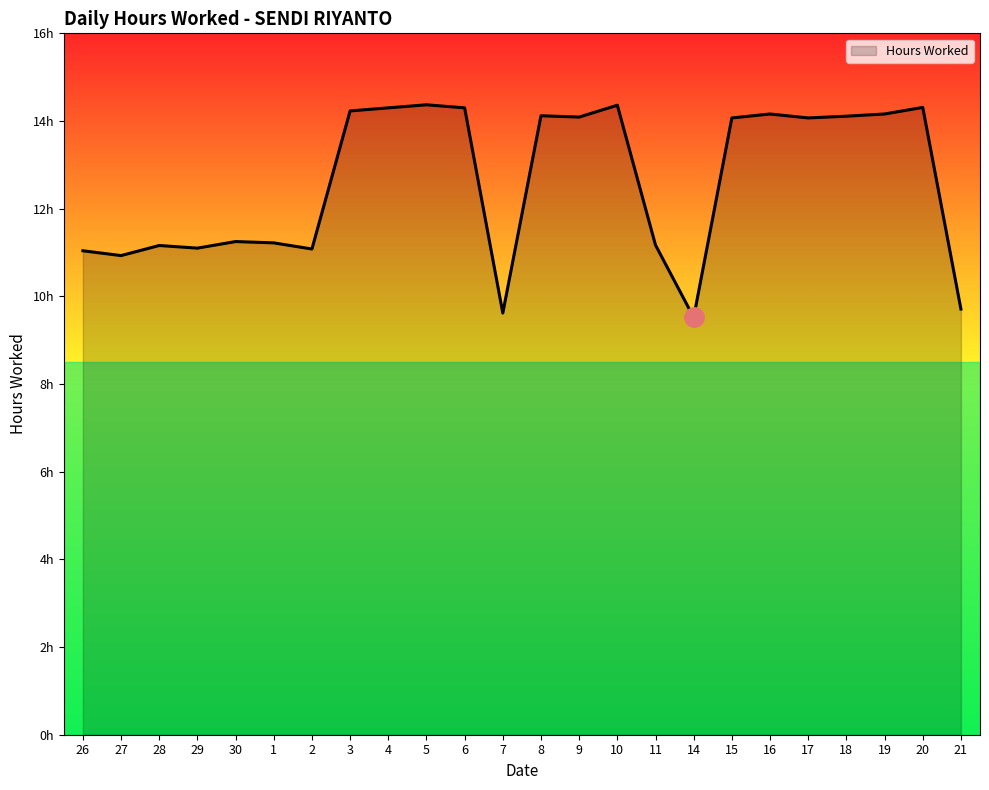

Does the chart display data point markers on the line(s)?

No